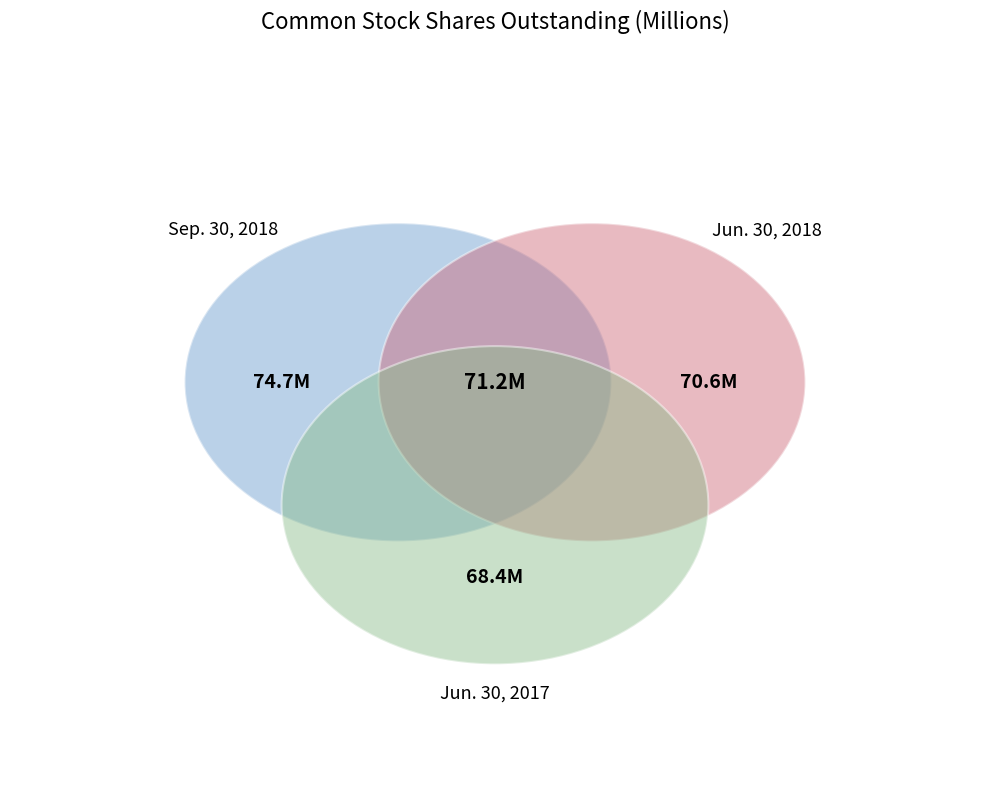

Is Sep. 30, 2018 the majority of the pie?

No